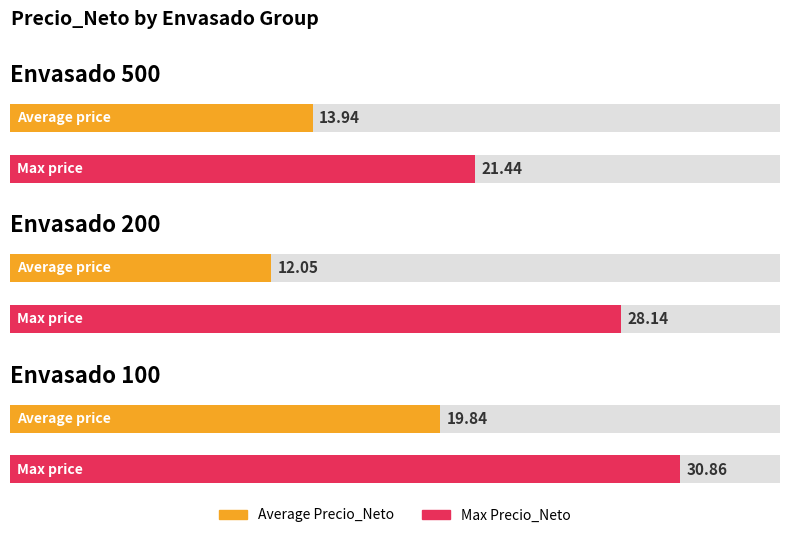

Does the chart contain any negative values?

No